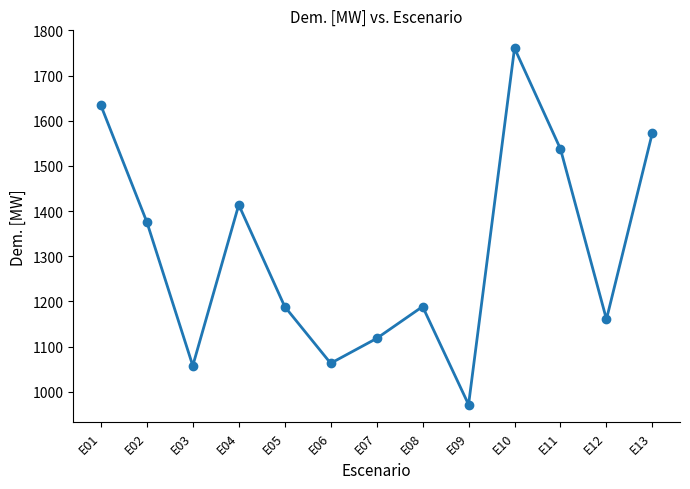

Reading left to right, list all the values displayed in this chart.

E01=1634.2	E02=1376.0	E03=1057.4	E04=1413.8	E05=1188.5	E06=1062.9	E07=1117.9	E08=1188.5	E09=971.4	E10=1760.8	E11=1537.4	E12=1160.3	E13=1573.8